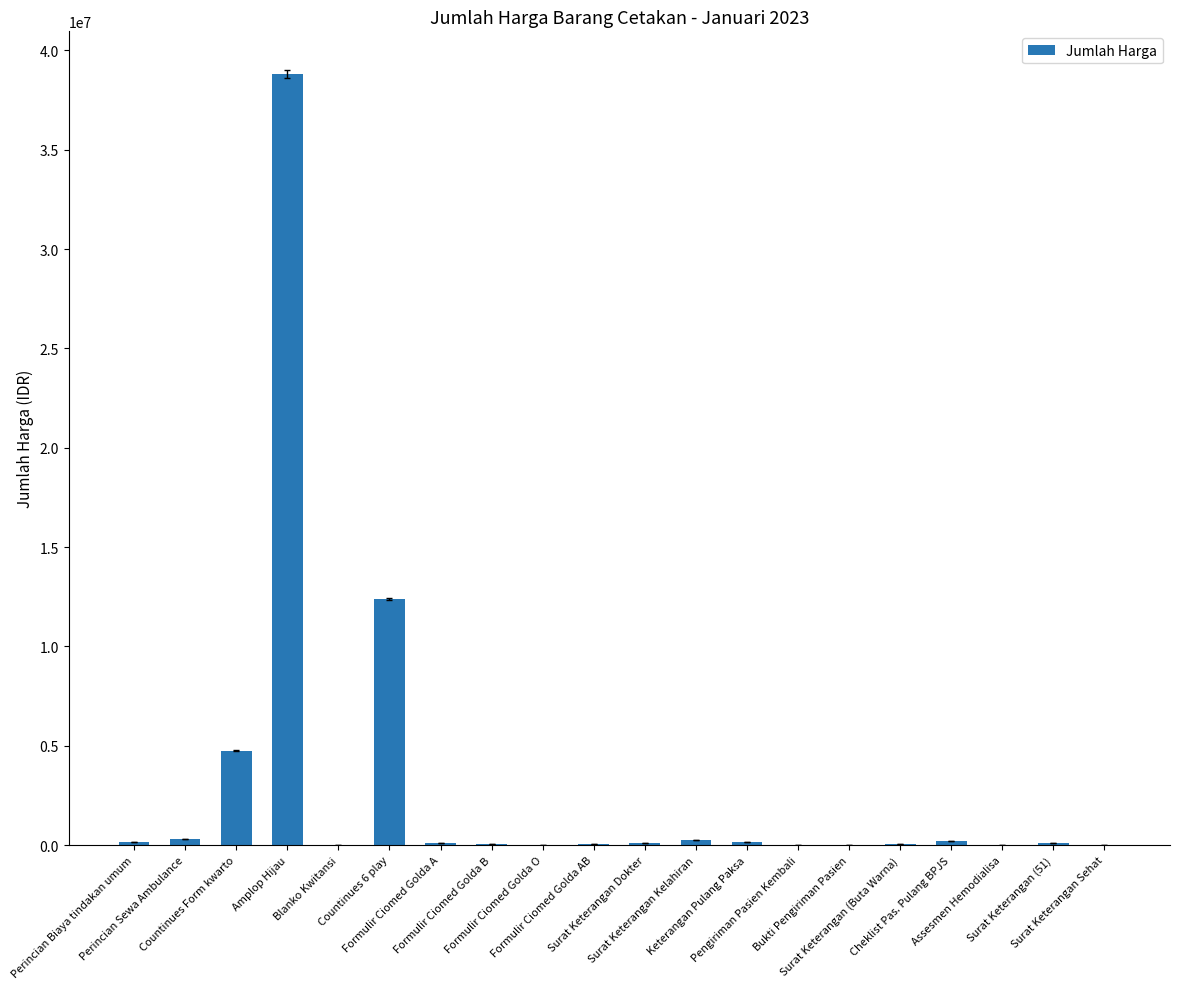

What is the maximum value shown in the chart?

38812500